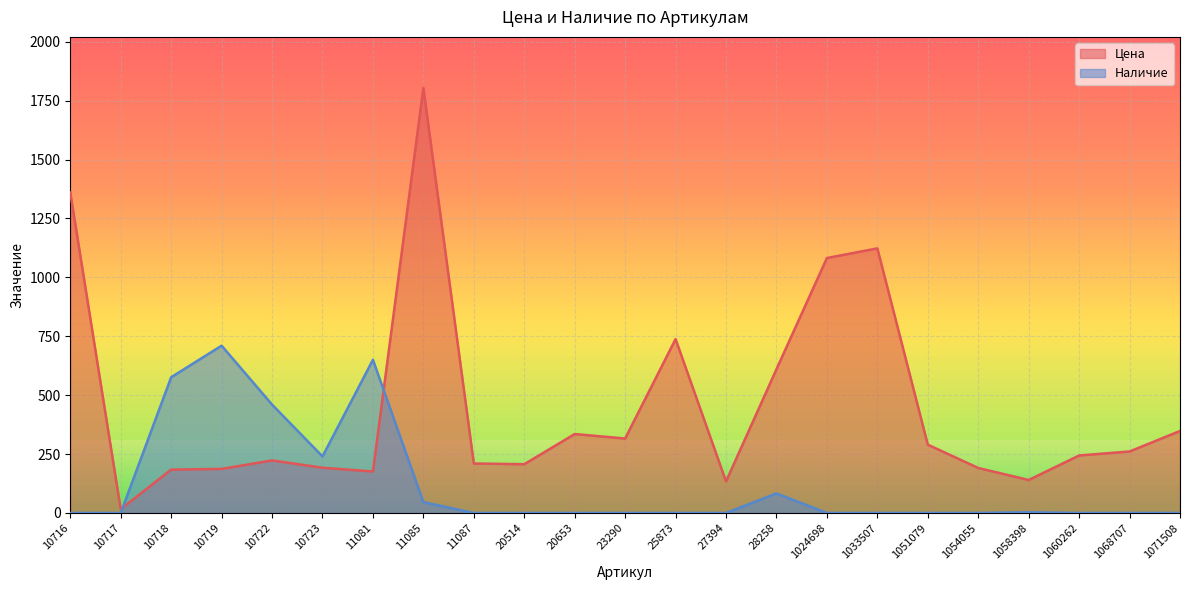

At which label does Цена reach its minimum?

10717